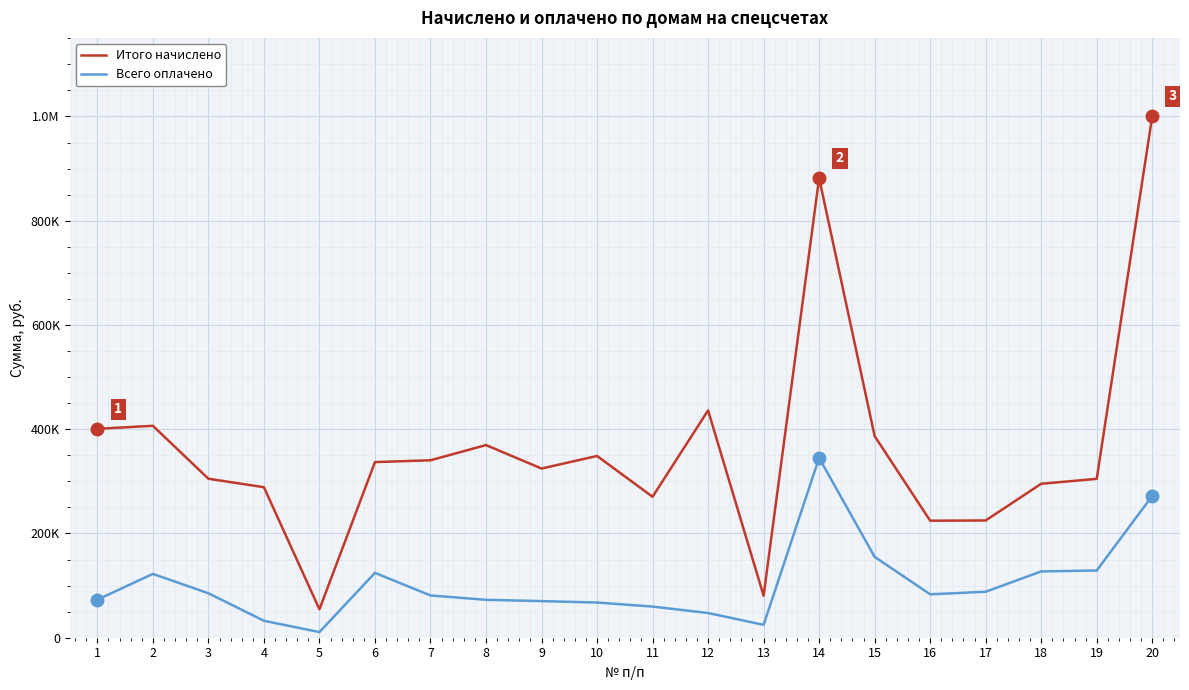

How many interior local valleys does the Всего оплачено series have?

3